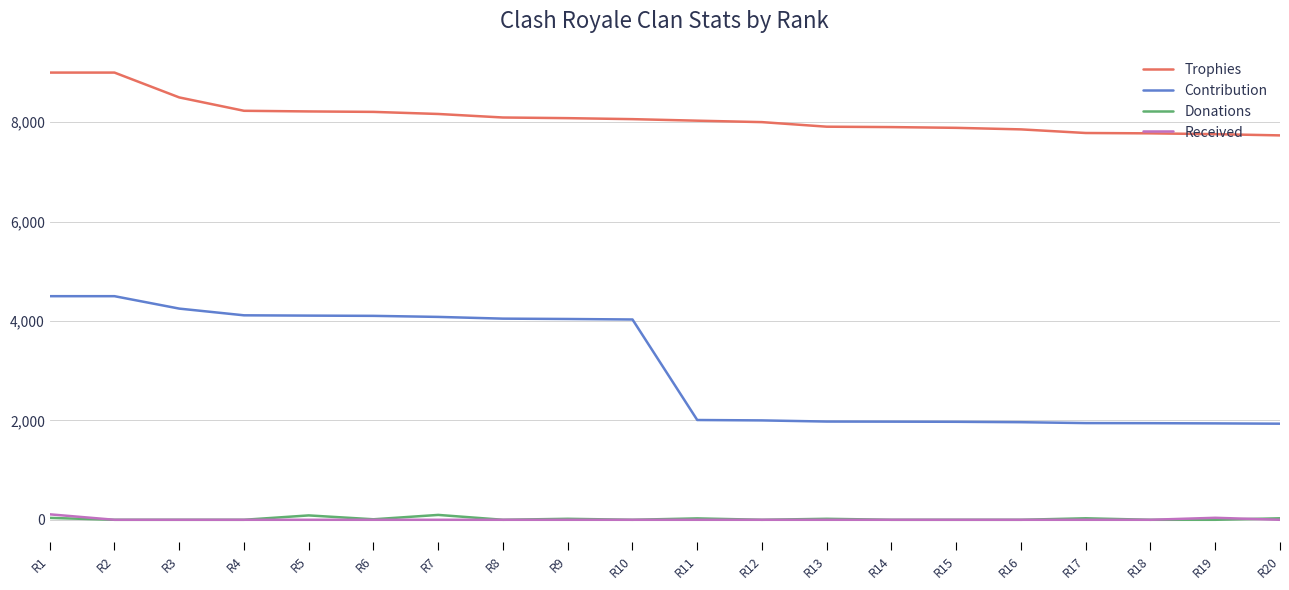

Is the value of Donations at R2 greater than the value of Trophies at R15?

No